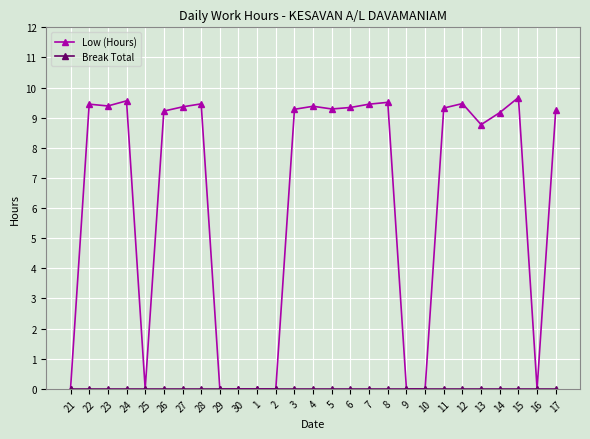

At how many categories does at least one series exceed 6?

18